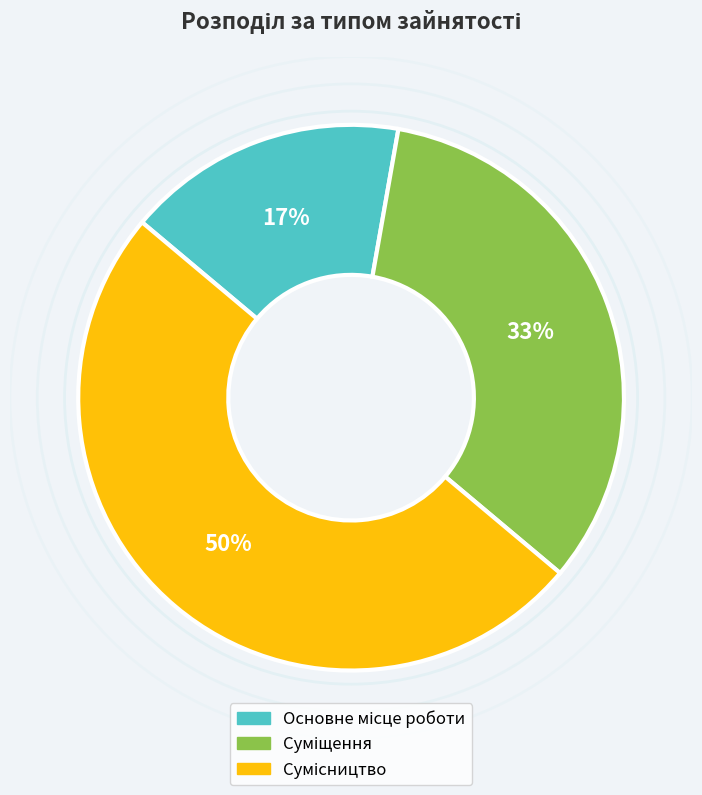

To the nearest percent, what is the average slice percentage?

33%